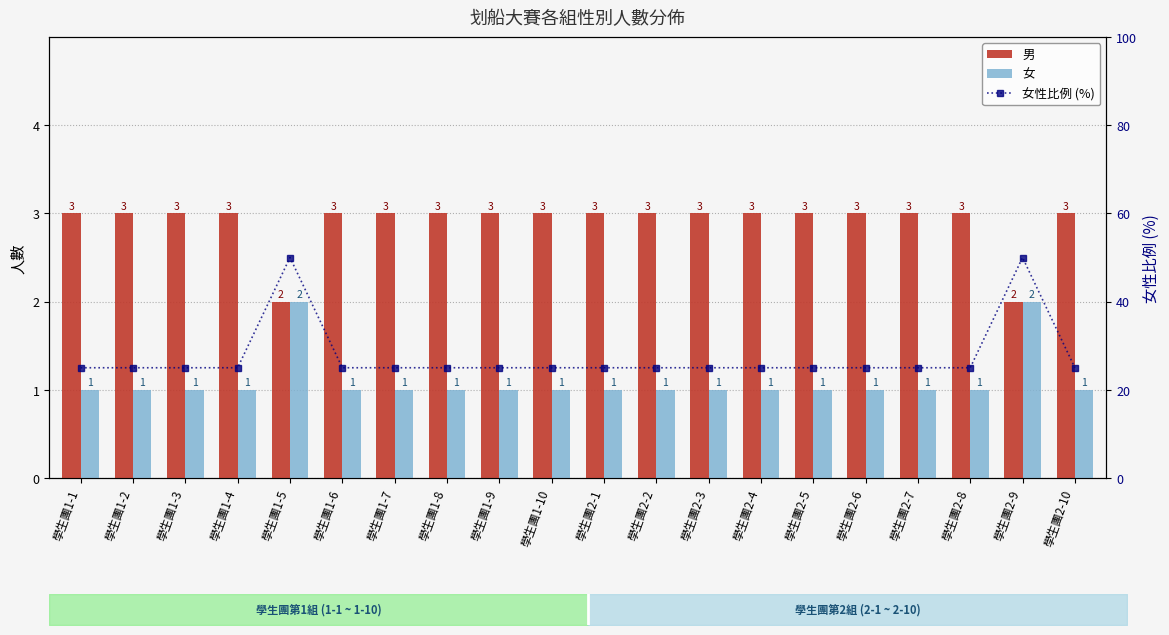

Which series has the largest total across all categories?

女性比例 (%)